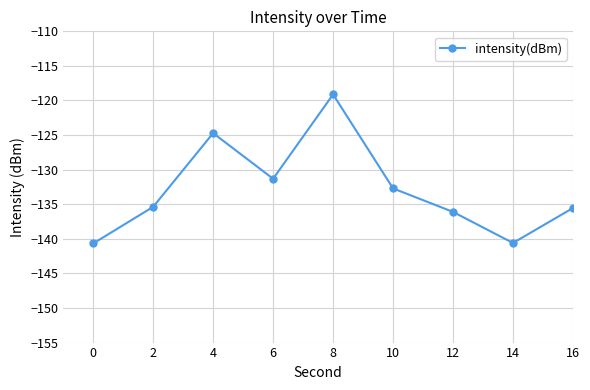

How many points are lower than both their immediate neighbors (excluding endpoints)?

4